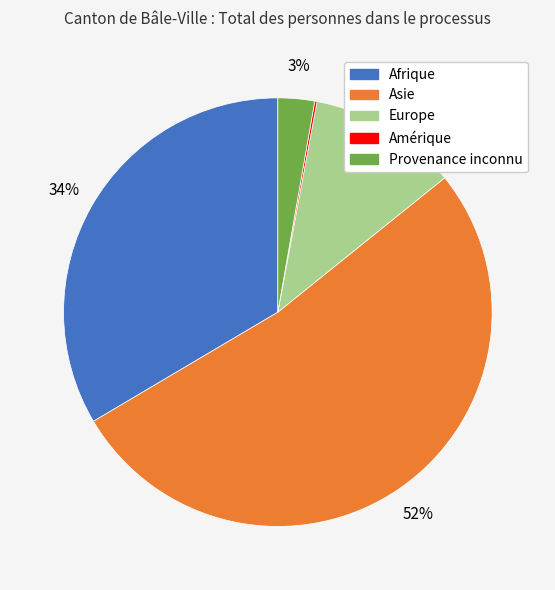

Combined, do Asie and Europe account for over 50%?

Yes